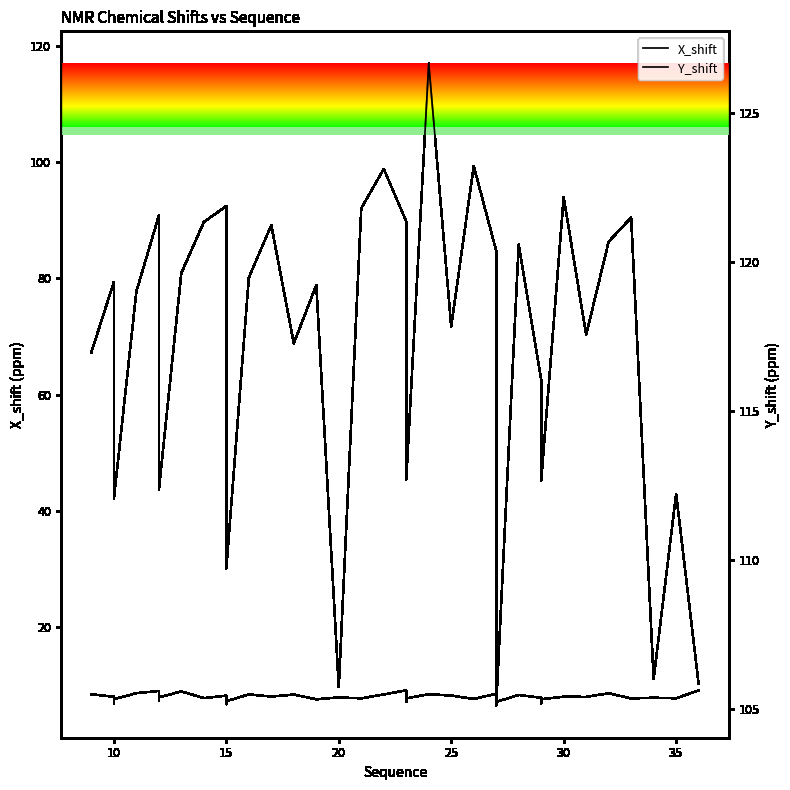

True or false: X_shift and Y_shift cross at least once.

False